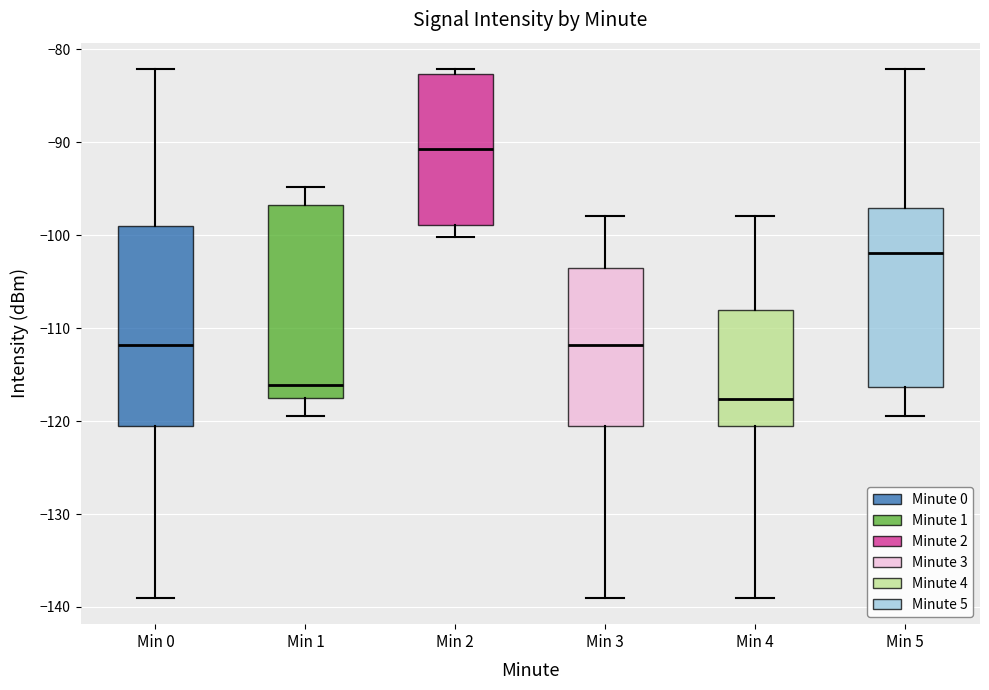

Where is the upper edge of the box for Min 0 on the y-axis? The values are not printed on the chart, so give them approximately, as read against the axis.

-99